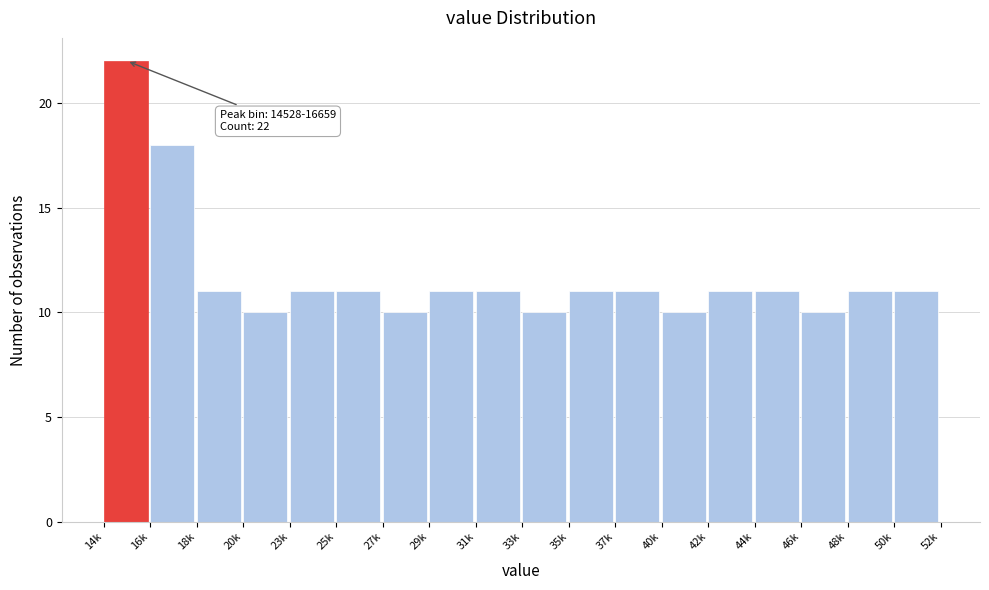

Reading left to right, list all the values displayed in this chart.

22	18	11	10	11	11	10	11	11	10	11	11	10	11	11	10	11	11